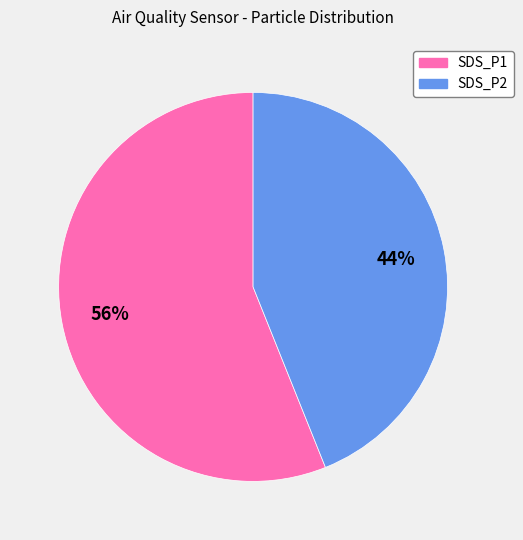

Rank the categories by value from highest to lowest.

SDS_P1, SDS_P2